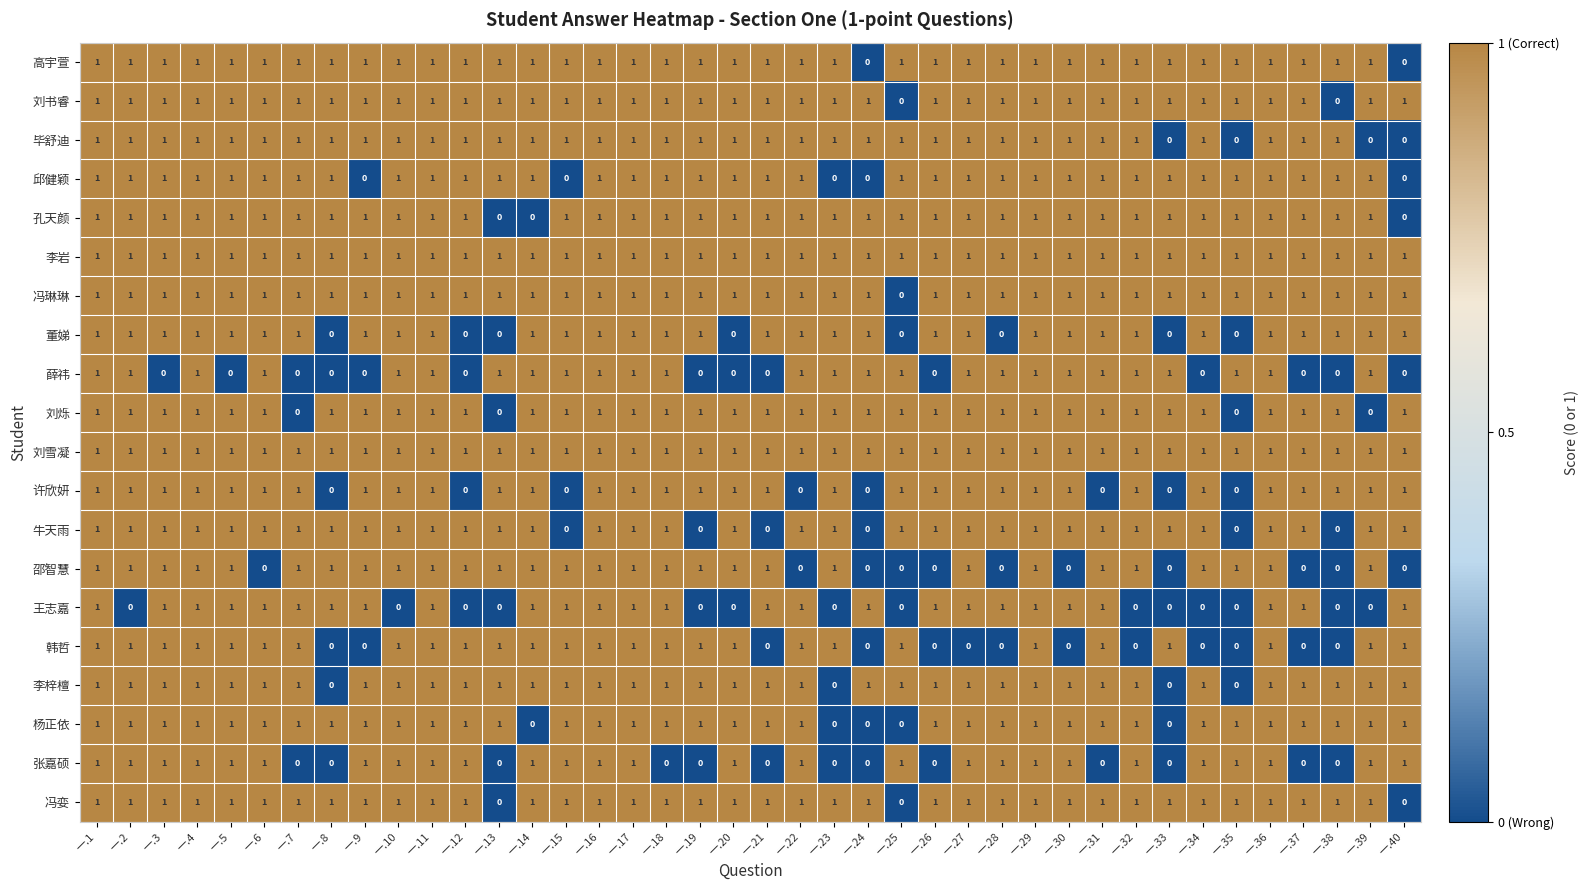

The 邵智慧 series shows 0 at 一.37. True or false?

True